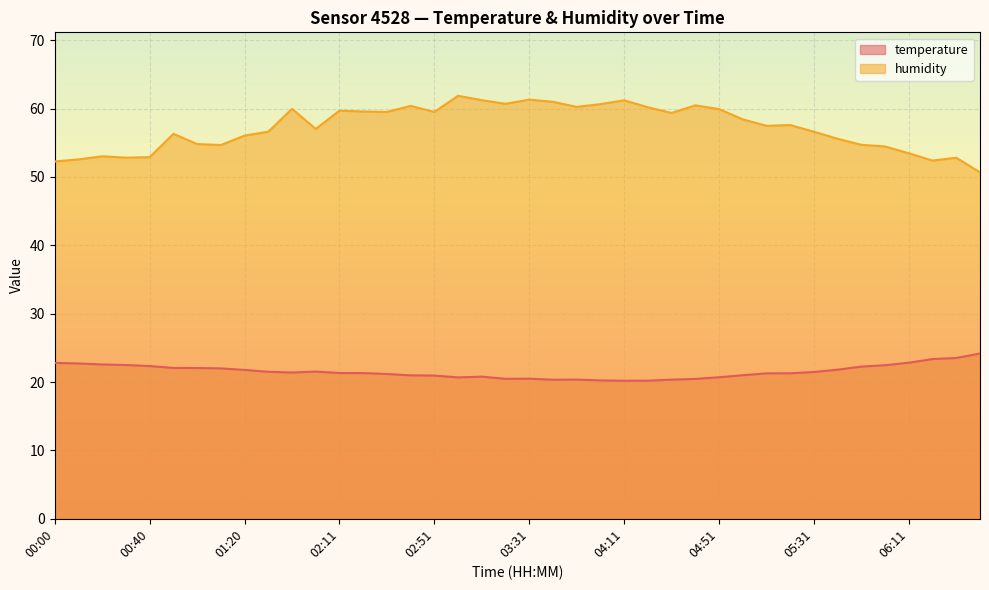

How many data points does each series have?

40